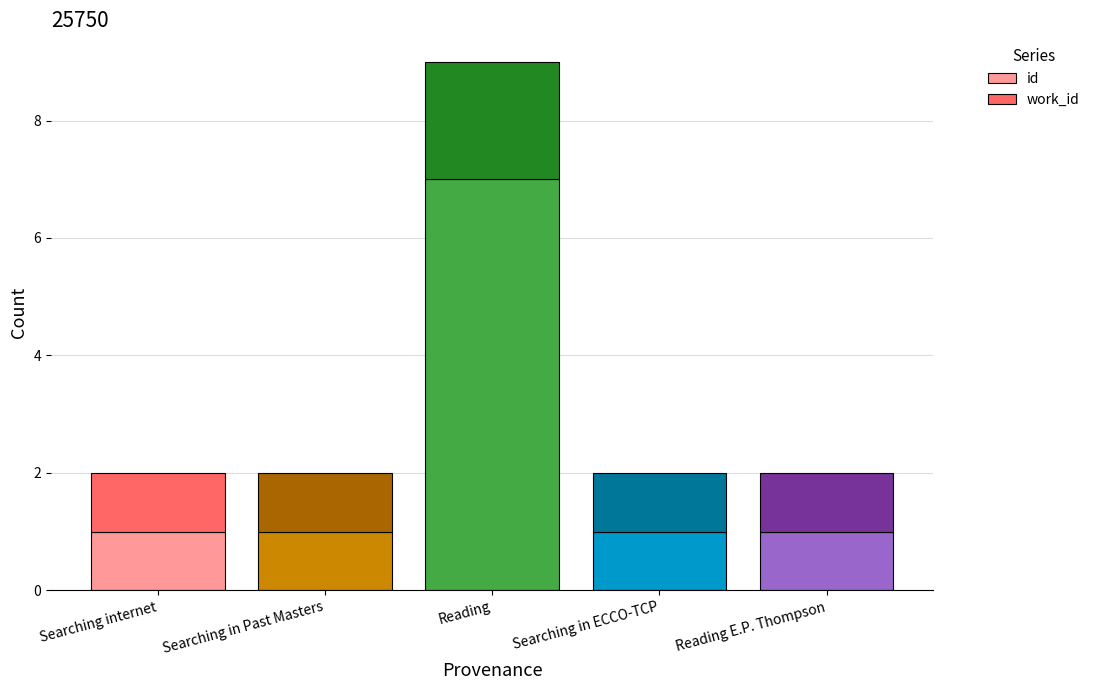

What is the difference between the maximum and second lowest values in the id series?

6